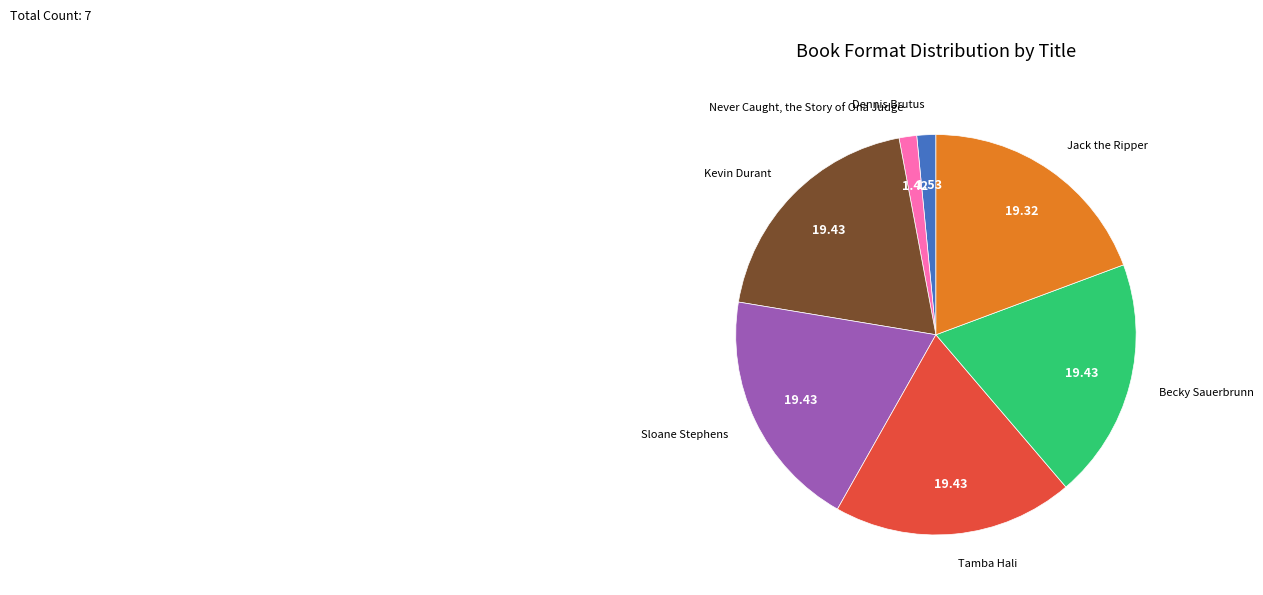

Approximately how many times larger is the value at Becky Sauerbrunn compared to Dennis Brutus?

12.7